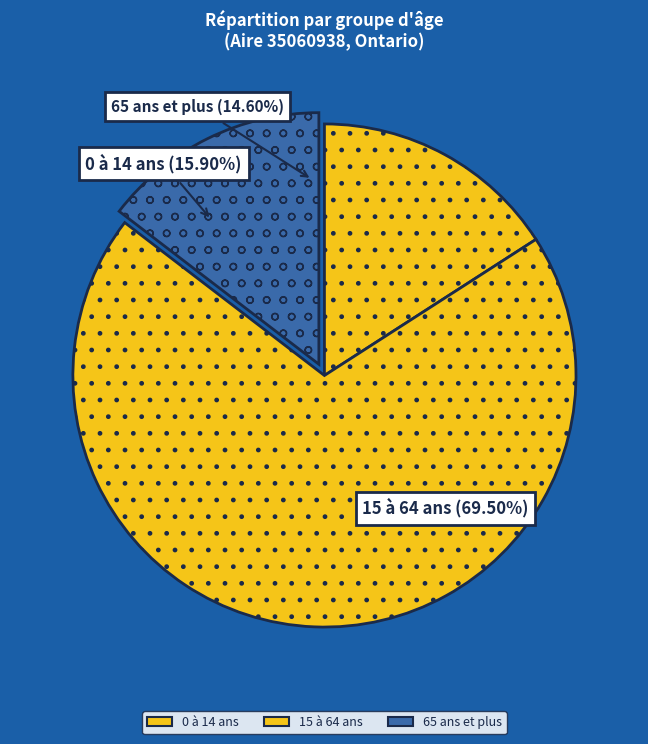

What percentage is the 0 à 14 ans slice, to the nearest percent?

16%